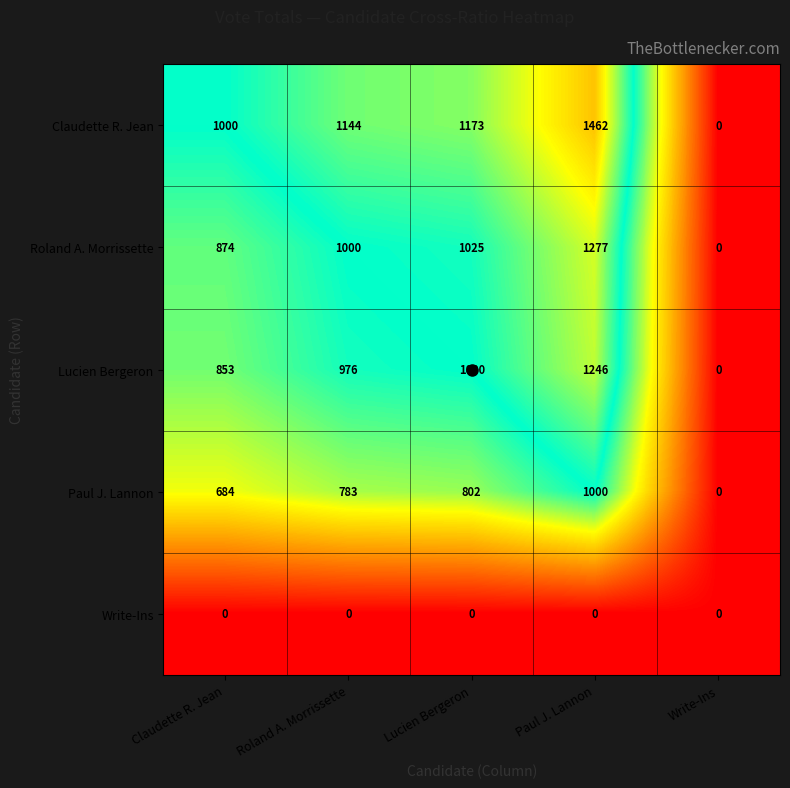

At which category does the chart reach its peak across all series?

Paul J. Lannon